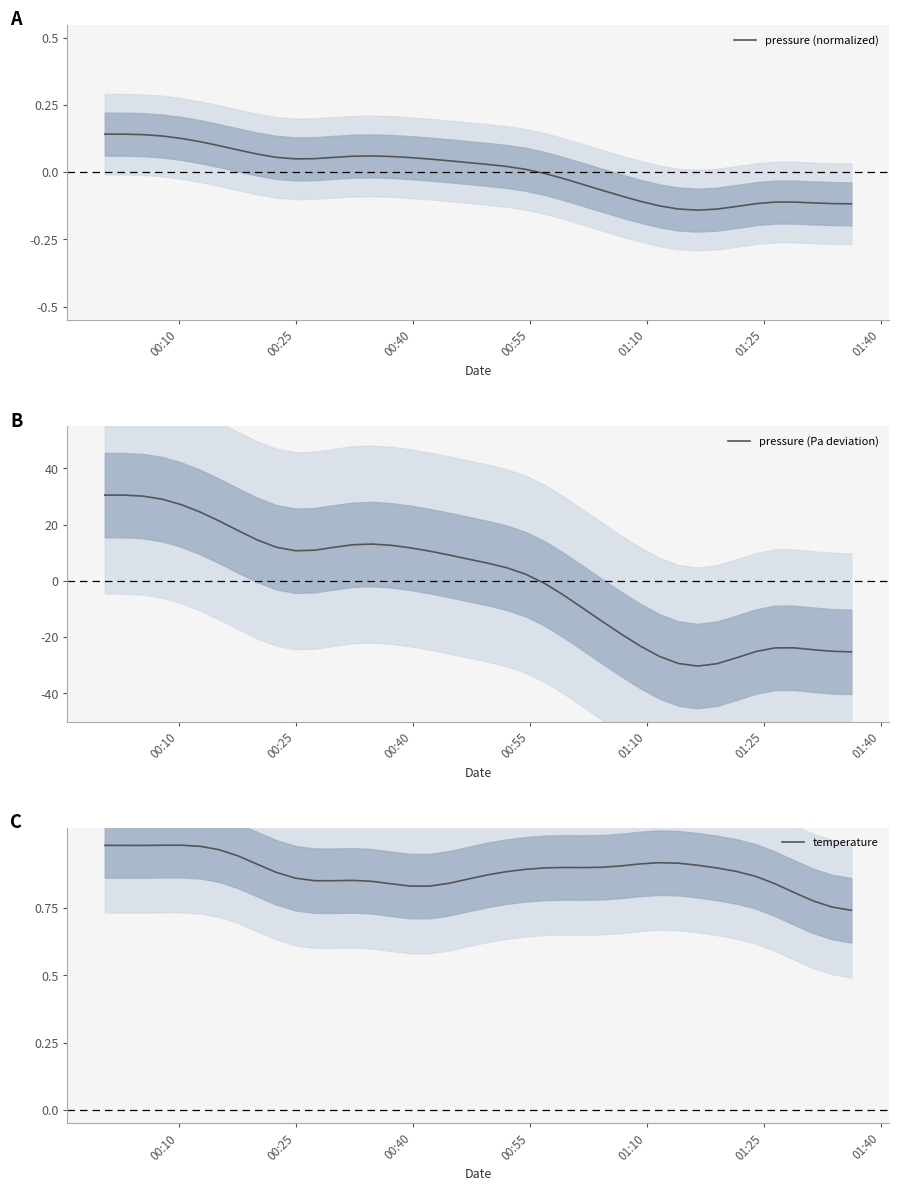

What is the minimum value for pressure (Pa deviation)?

-30.3